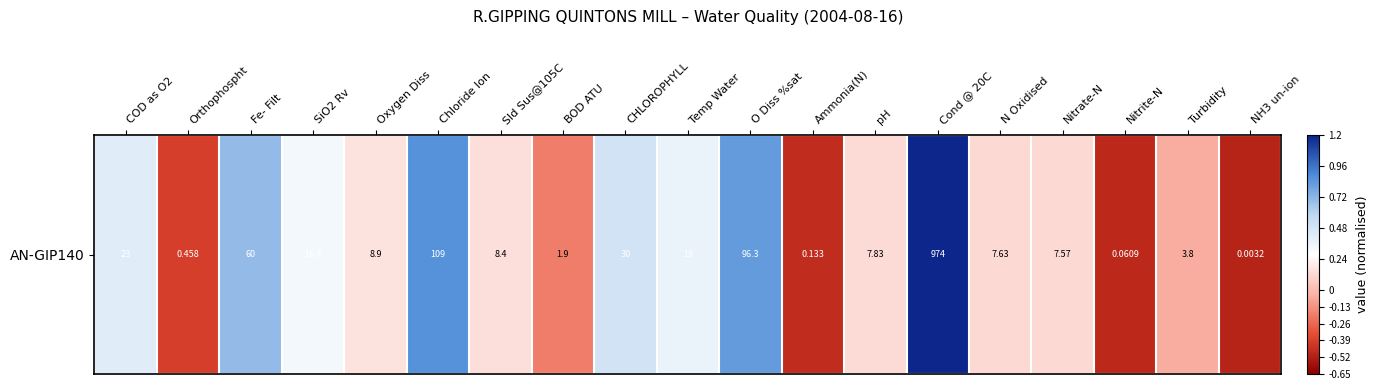

Between Nitrate-N and BOD ATU, which is larger?

Nitrate-N